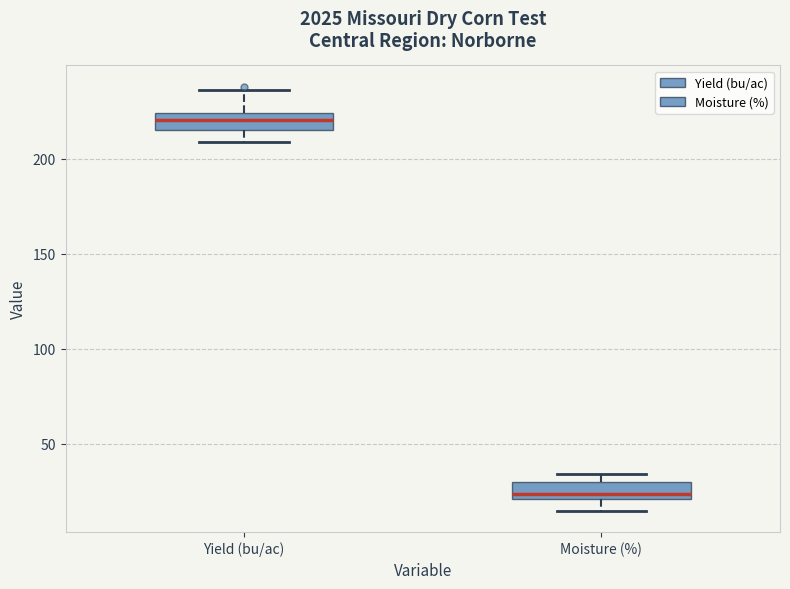

Reading left to right, read every box against the y-axis: the position of its median line, the range the box covers, and the ends of its whiskers. The values are not printed on the chart, so give them approximately, as read against the axis.

Yield (bu/ac): median 220, box 215 to 225, whiskers 210 to 235
Moisture (%): median 25, box 20 to 30, whiskers 15 to 35